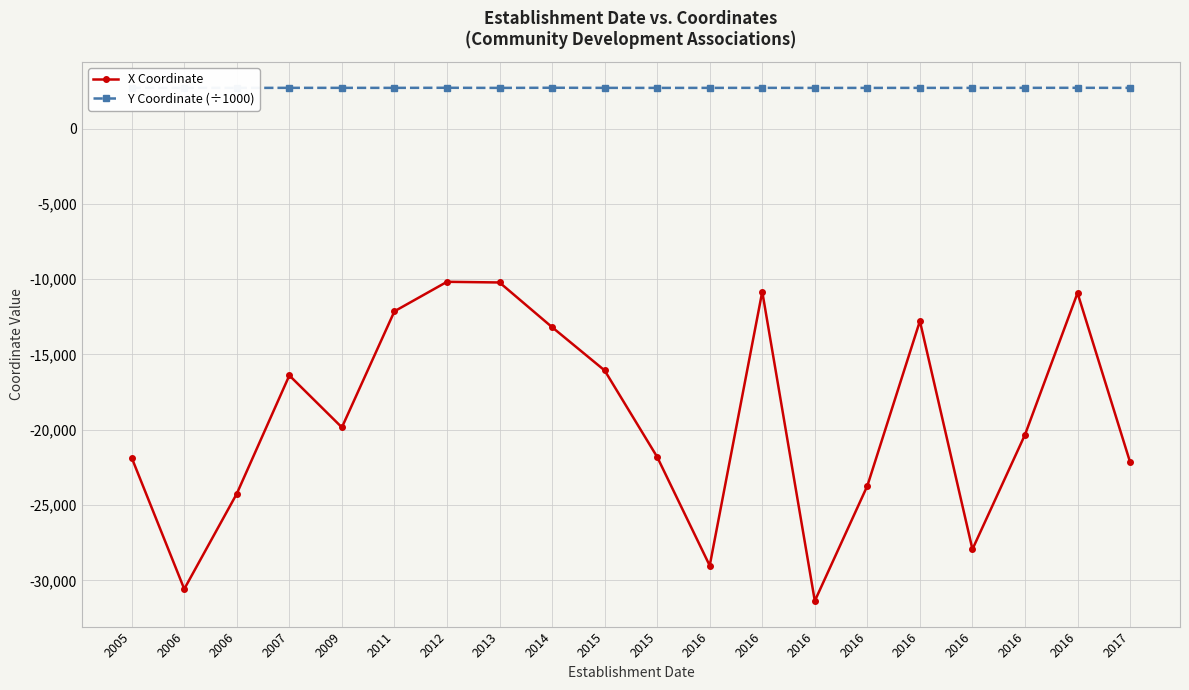

Does the chart display data point markers on the line(s)?

Yes